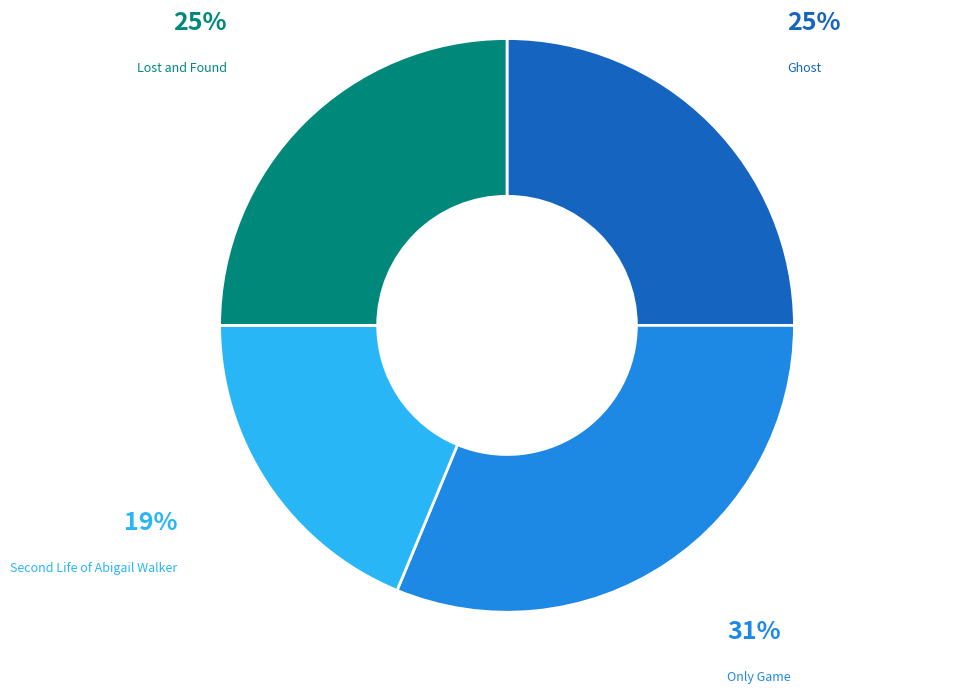

Which category has the biggest portion of the pie?

Only Game